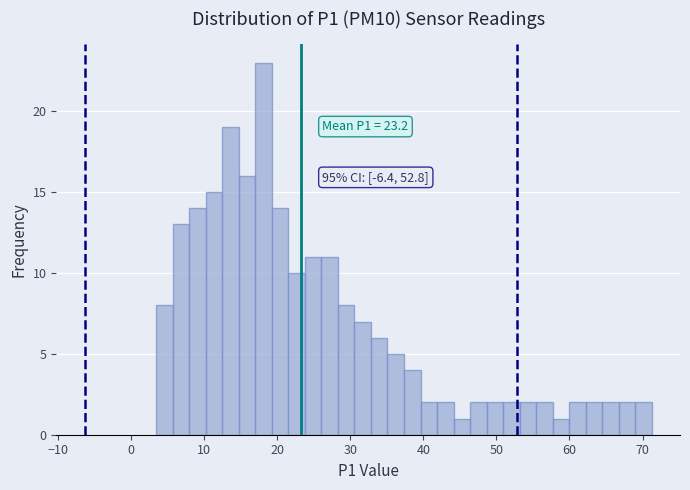

Read against the x-axis, roughly where is the centre of the tallest bar?

18